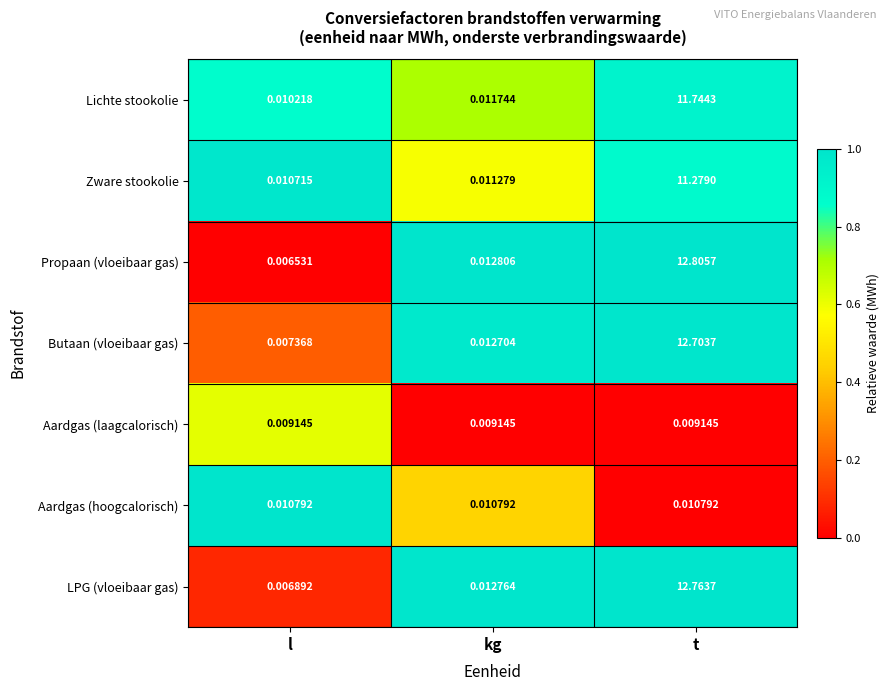

Which series has the largest total across all categories?

Propaan (vloeibaar gas)